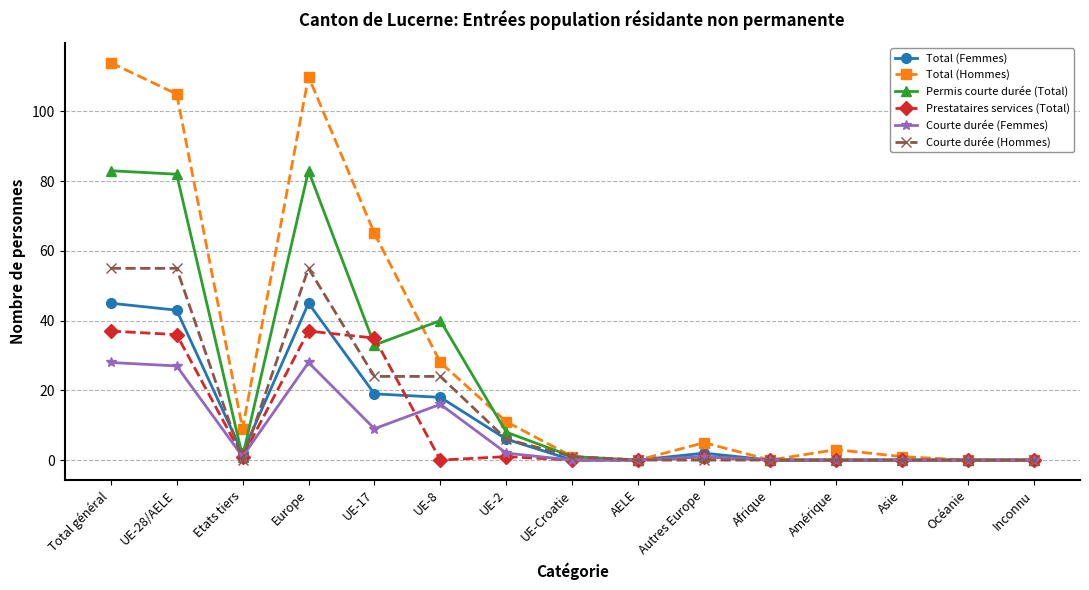

What is the average value of the Total (Hommes) series?

30